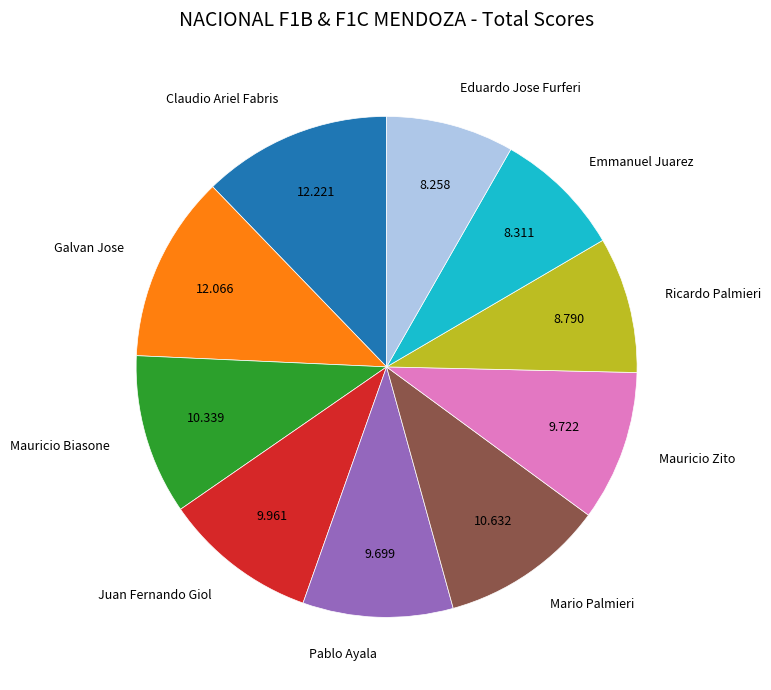

Is there any slice that represents more than half of the pie?

No